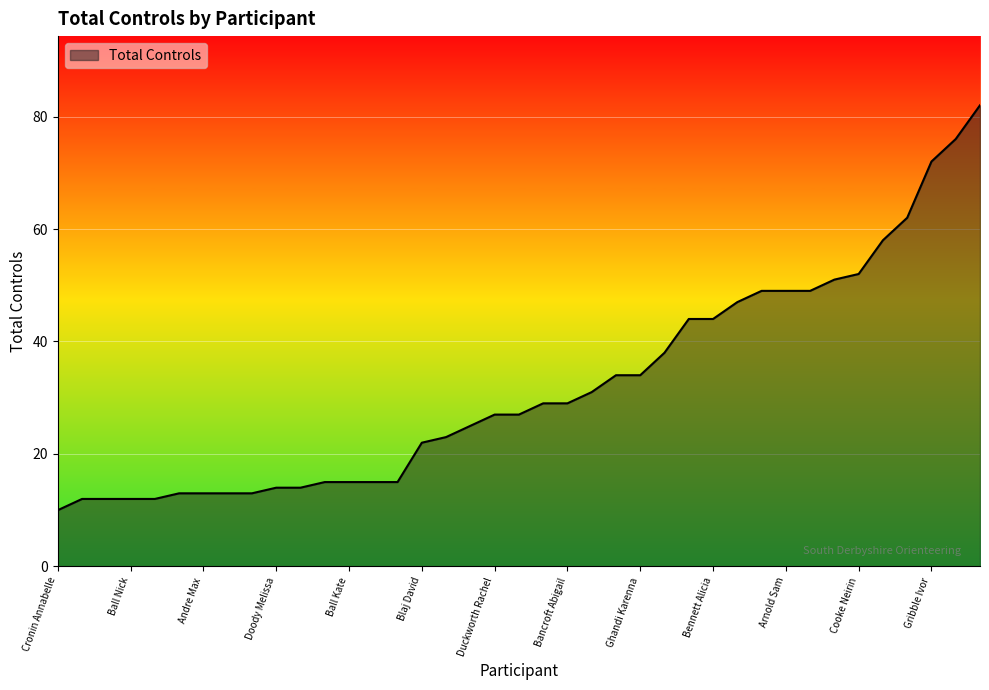

What is the minimum value shown in the chart?

10